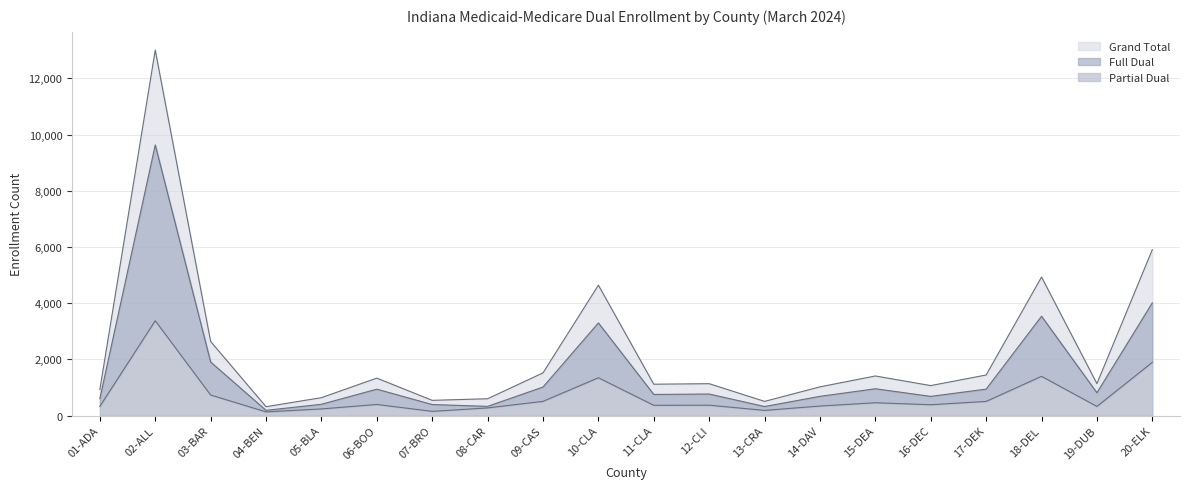

The value of Partial Dual at 15-DEA is 455. True or false?

True